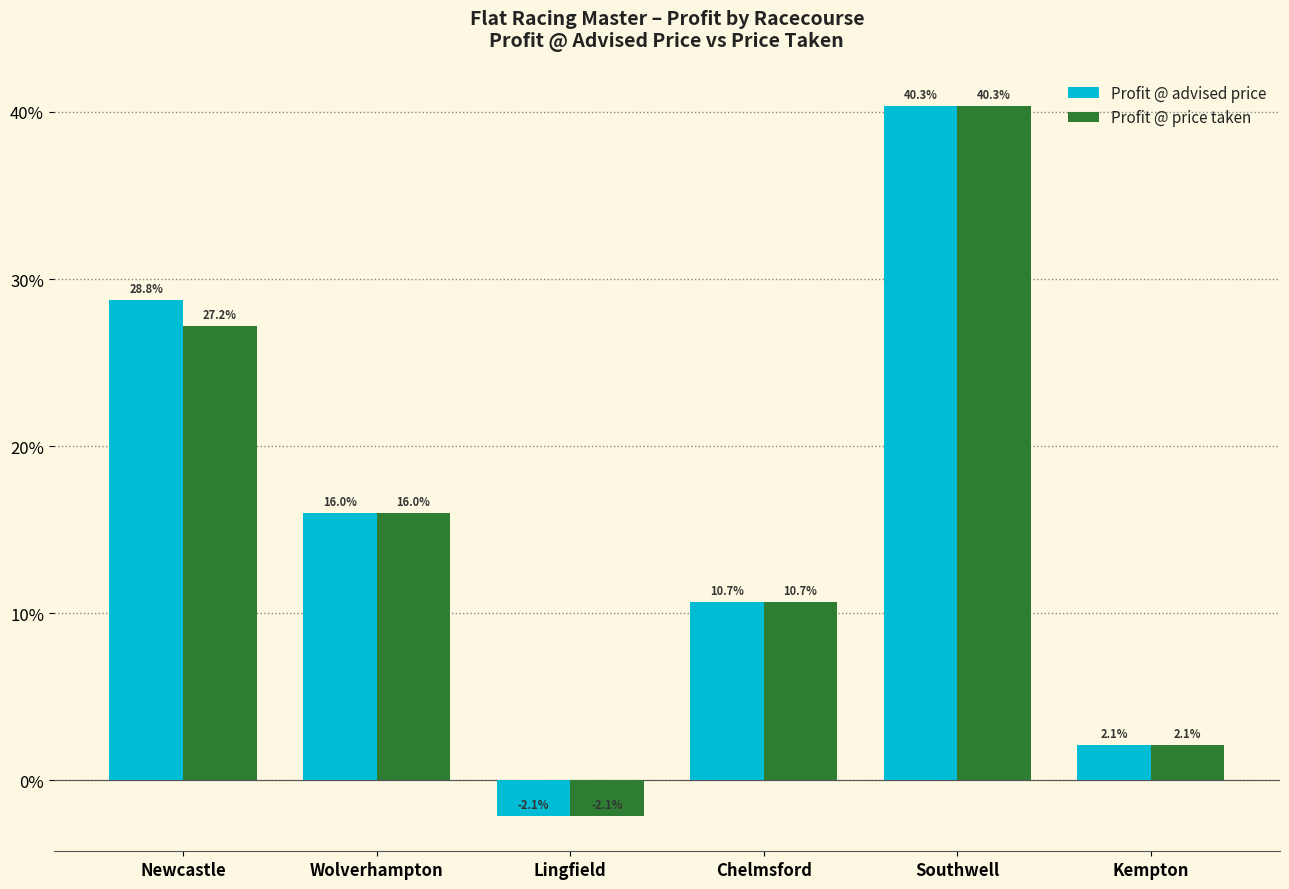

What is the difference between the maximum and minimum values in the Profit @ advised price series?

42.5